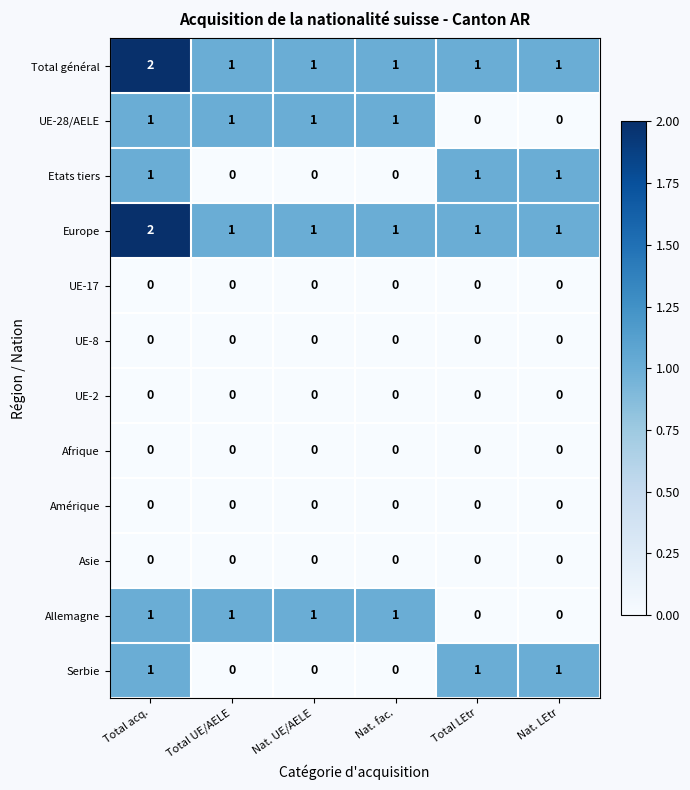

True or false: UE-8 has a value of 0 at Total LEtr.

True